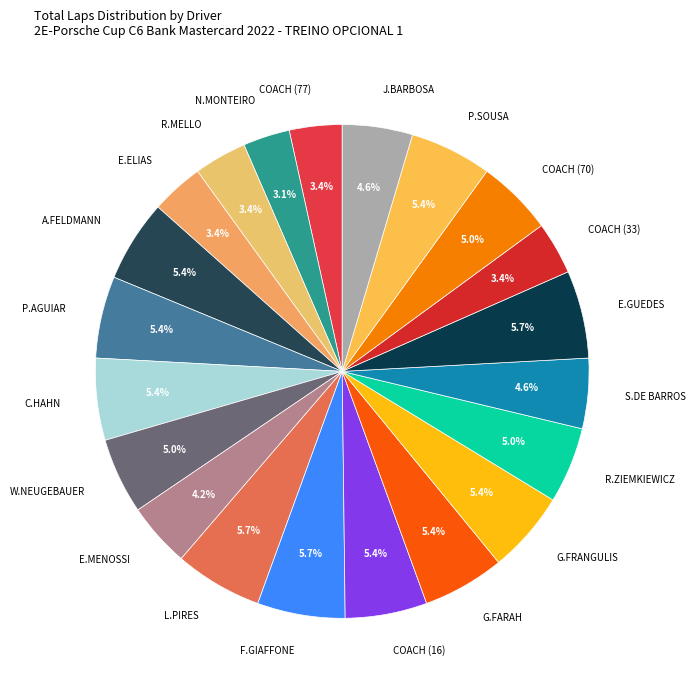

True or false: E.ELIAS accounts for 12% of the total.

False